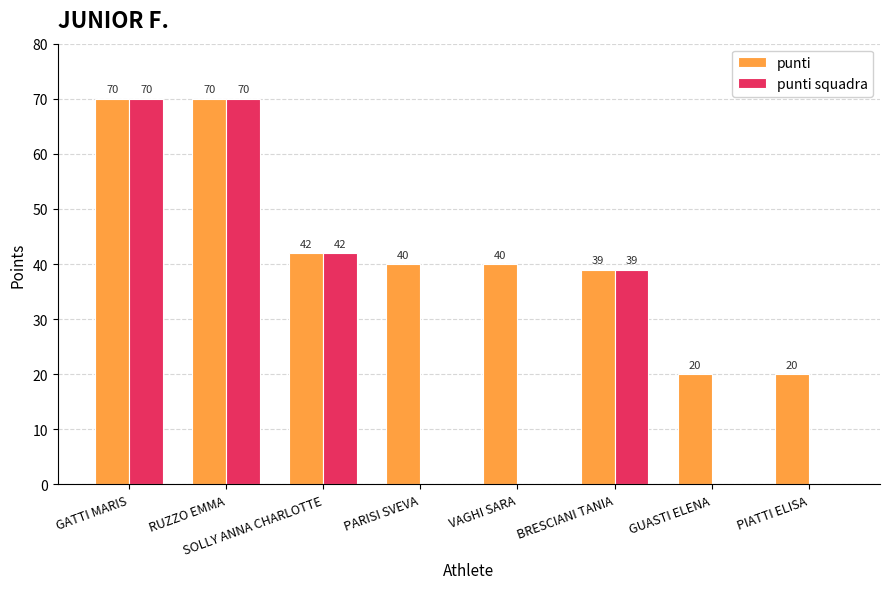

Reading left to right, transcribe all the data shown in this chart.

punti: GATTI MARIS=70	RUZZO EMMA=70	SOLLY ANNA CHARLOTTE=42	PARISI SVEVA=40	VAGHI SARA=40	BRESCIANI TANIA=39	GUASTI ELENA=20	PIATTI ELISA=20
punti squadra: GATTI MARIS=70	RUZZO EMMA=70	SOLLY ANNA CHARLOTTE=42	PARISI SVEVA=0	VAGHI SARA=0	BRESCIANI TANIA=39	GUASTI ELENA=0	PIATTI ELISA=0